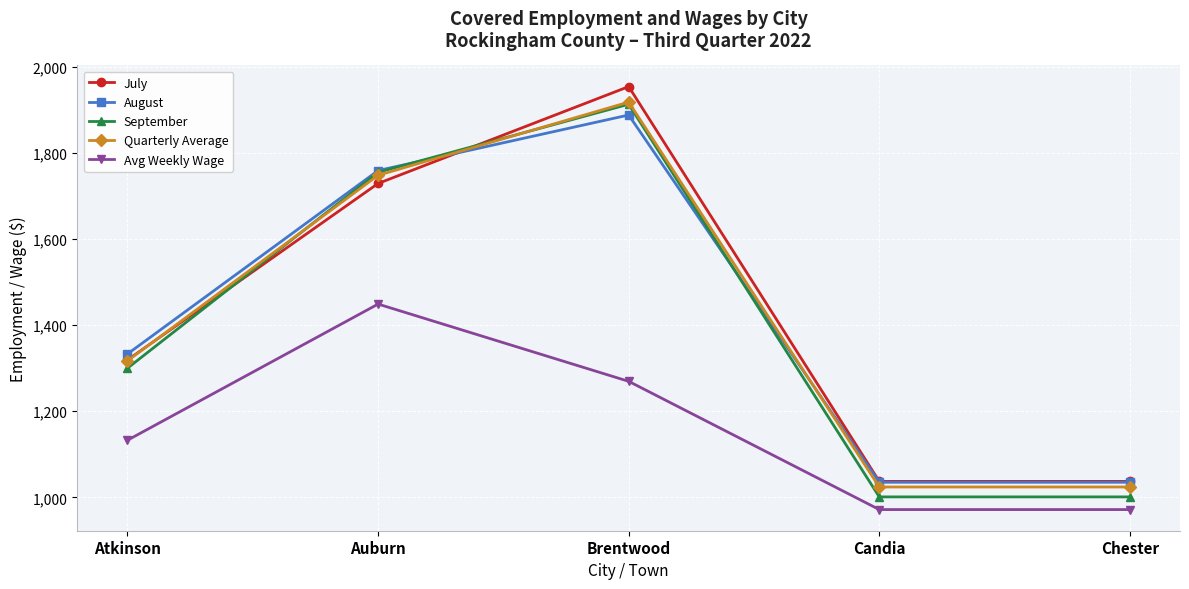

Where is the first local maximum for Avg Weekly Wage?

Auburn